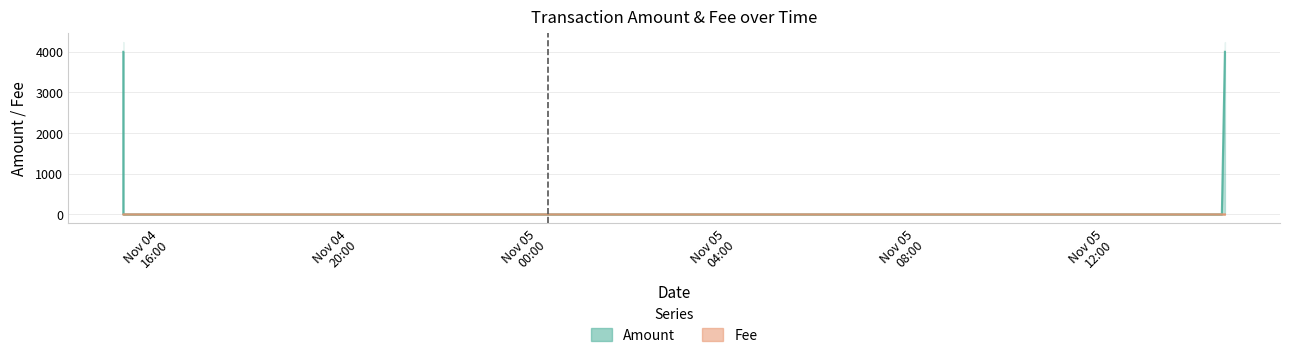

Is the value of Amount at 2023-11-05 14:20:32 greater than the value of Fee at 2023-11-05 08:39:52?

Yes